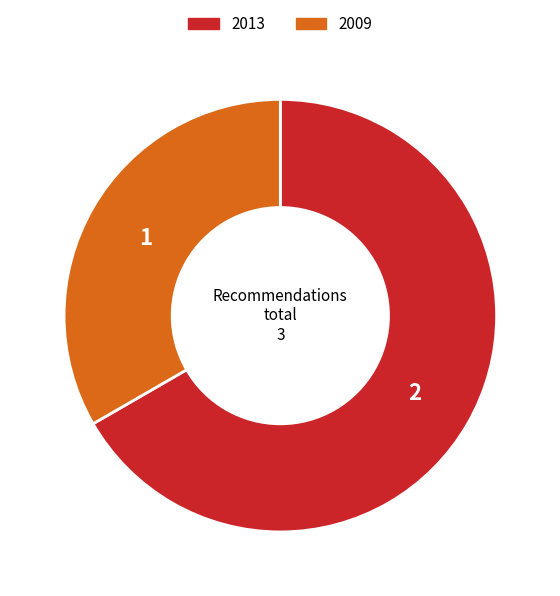

Is it true that 2013 is 79% of the pie?

False